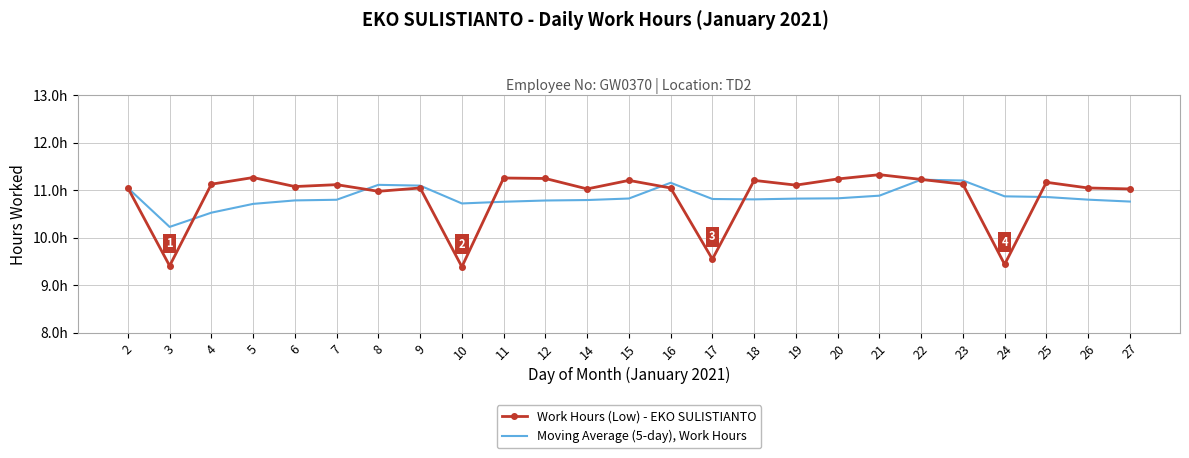

What are all the series names shown in the legend?

Work Hours (Low) - EKO SULISTIANTO, Moving Average (5-day), Work Hours